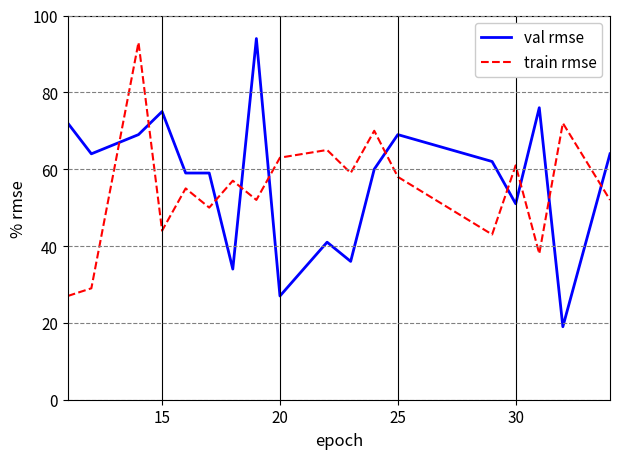

How many categories are shown in the chart?

18